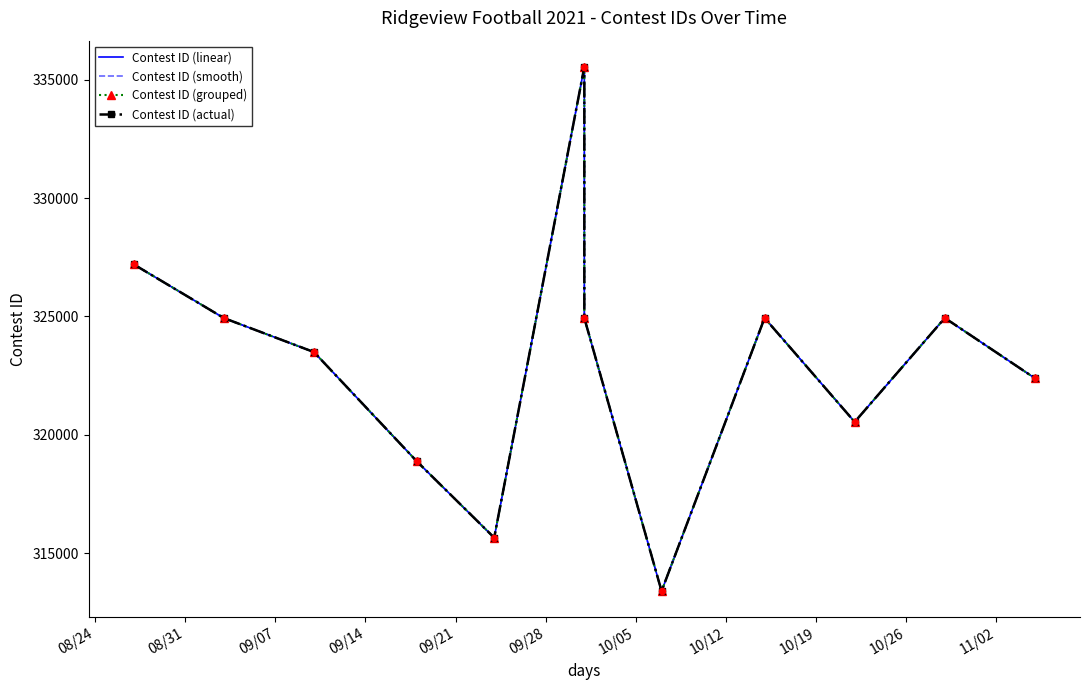

What are all the series names shown in the legend?

Contest ID (linear), Contest ID (smooth), Contest ID (grouped), Contest ID (actual)